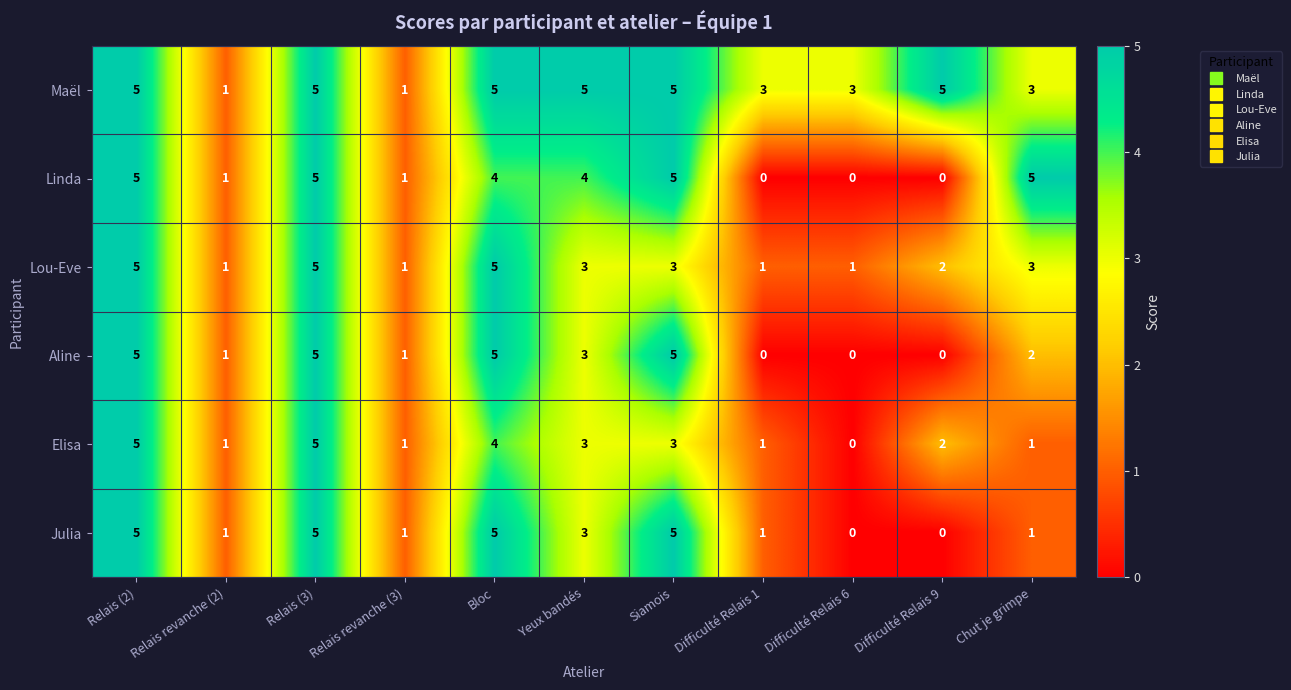

Count the number of categories in the chart.

11